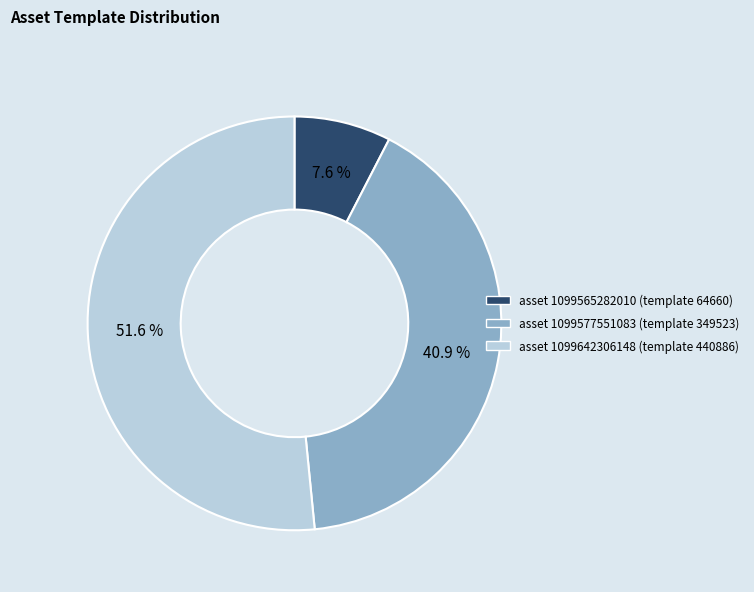

Does any single category account for the majority?

Yes